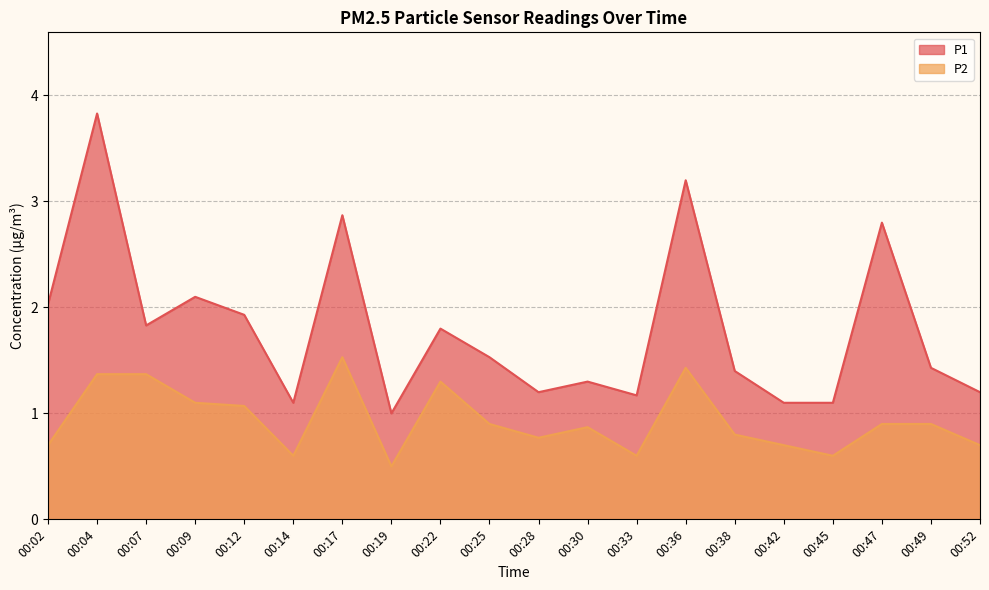

How many lines are shown in the chart?

2